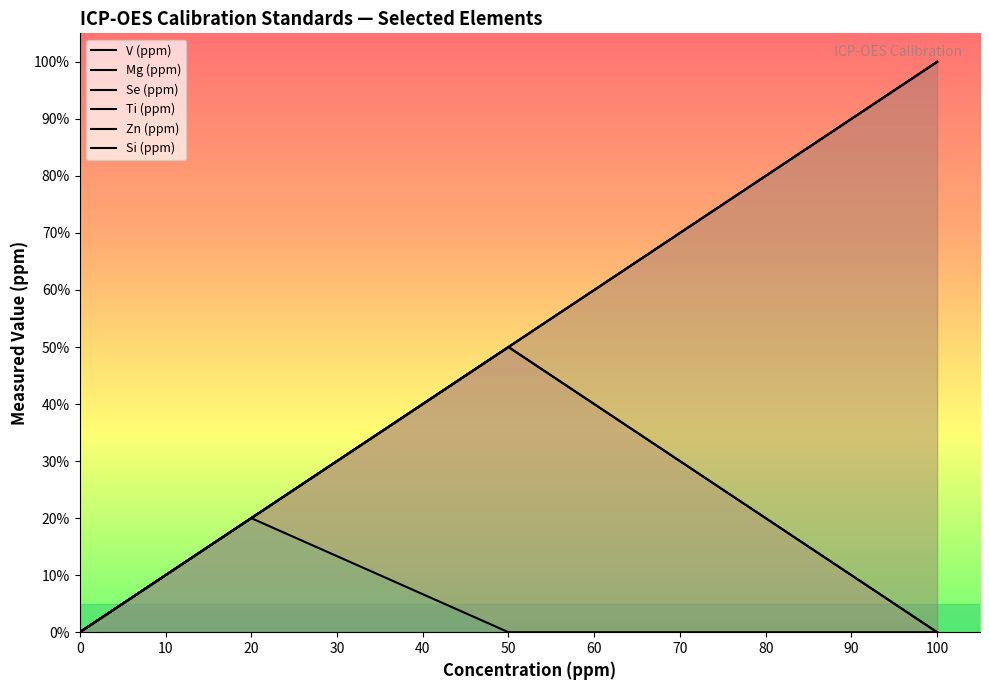

How many data points in V (ppm) are above 10?

3